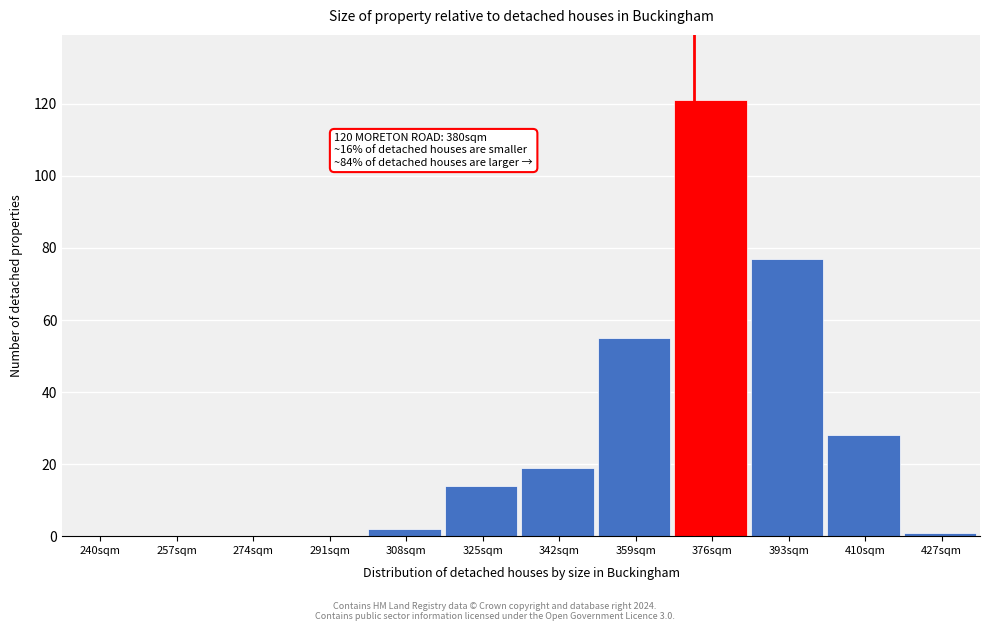

Reading right to left, extract all data points from this chart.

427sqm=1	410sqm=28	393sqm=77	376sqm=121	359sqm=55	342sqm=19	325sqm=14	308sqm=2	291sqm=0	274sqm=0	257sqm=0	240sqm=0